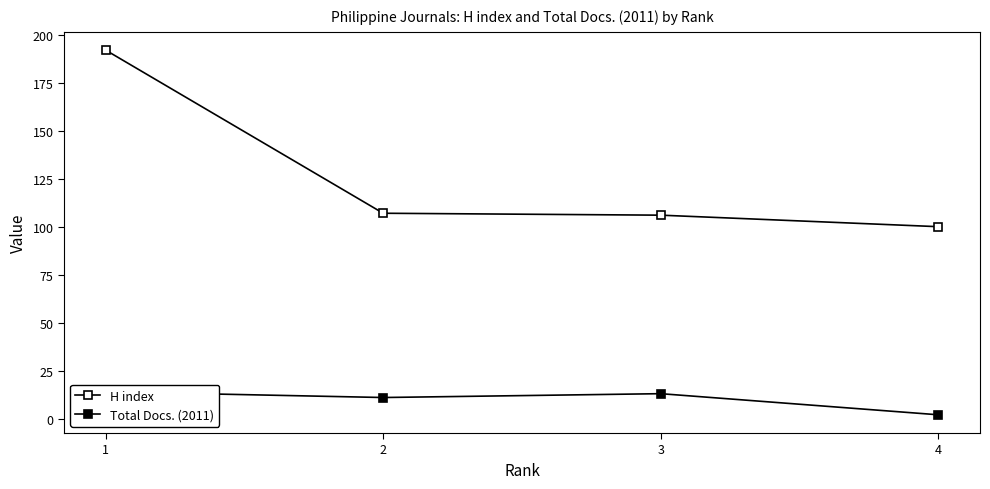

How many values in the H index series exceed 107?

1